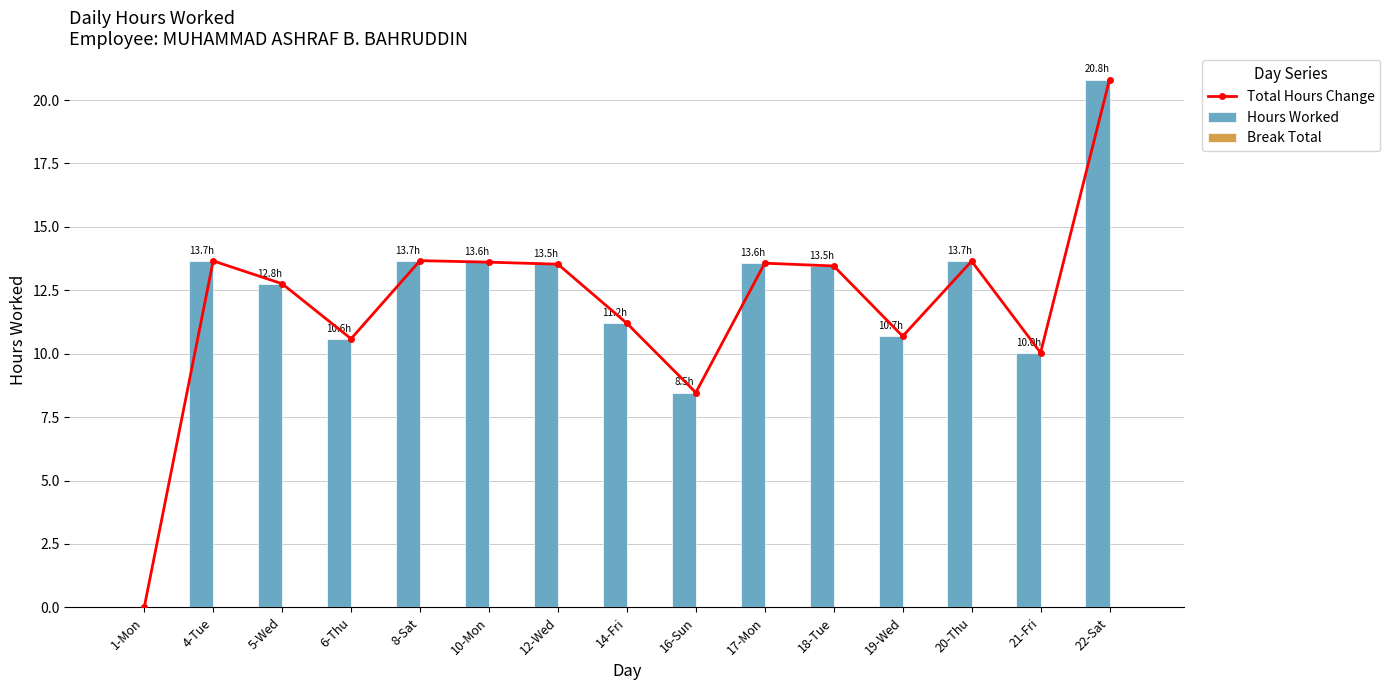

The Total Hours Change series shows 13.7 at 4-Tue. True or false?

True